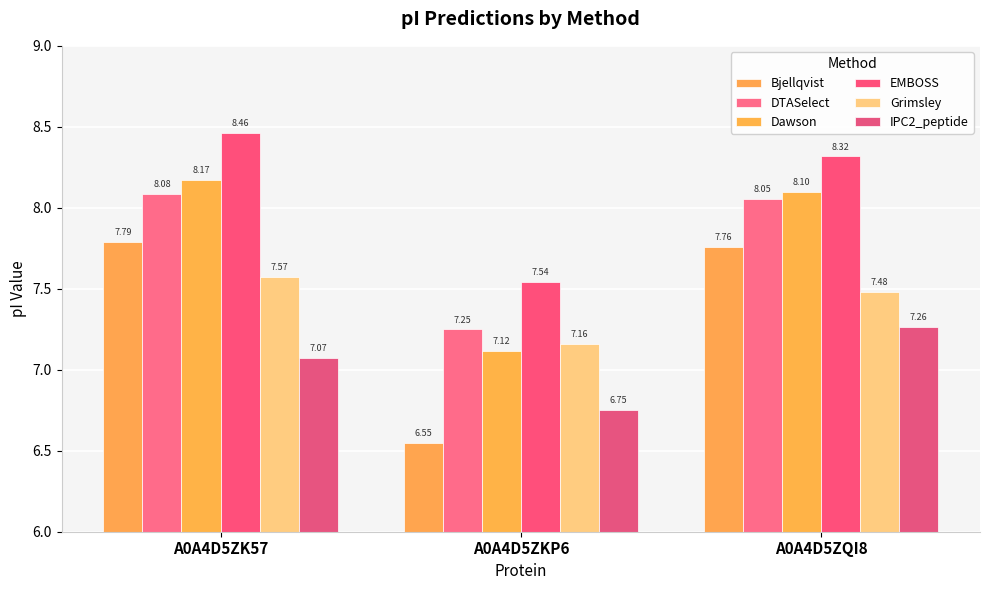

Rank the categories by IPC2_peptide value from lowest to highest.

A0A4D5ZKP6, A0A4D5ZK57, A0A4D5ZQI8